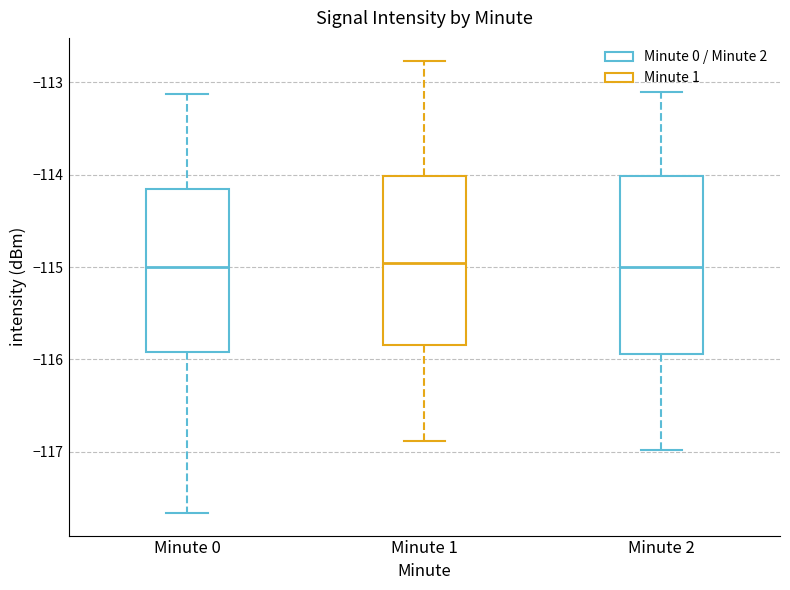

Reading left to right, transcribe this box plot: for each box, give where its median line is, the range the box spans, and where its two whiskers end, as read against the y-axis. The values are not printed on the chart, so give them approximately, as read against the axis.

Minute 0: median -115.0, box -115.9 to -114.2, whiskers -117.7 to -113.1
Minute 1: median -115.0, box -115.8 to -114.0, whiskers -116.9 to -112.8
Minute 2: median -115.0, box -115.9 to -114.0, whiskers -117.0 to -113.1